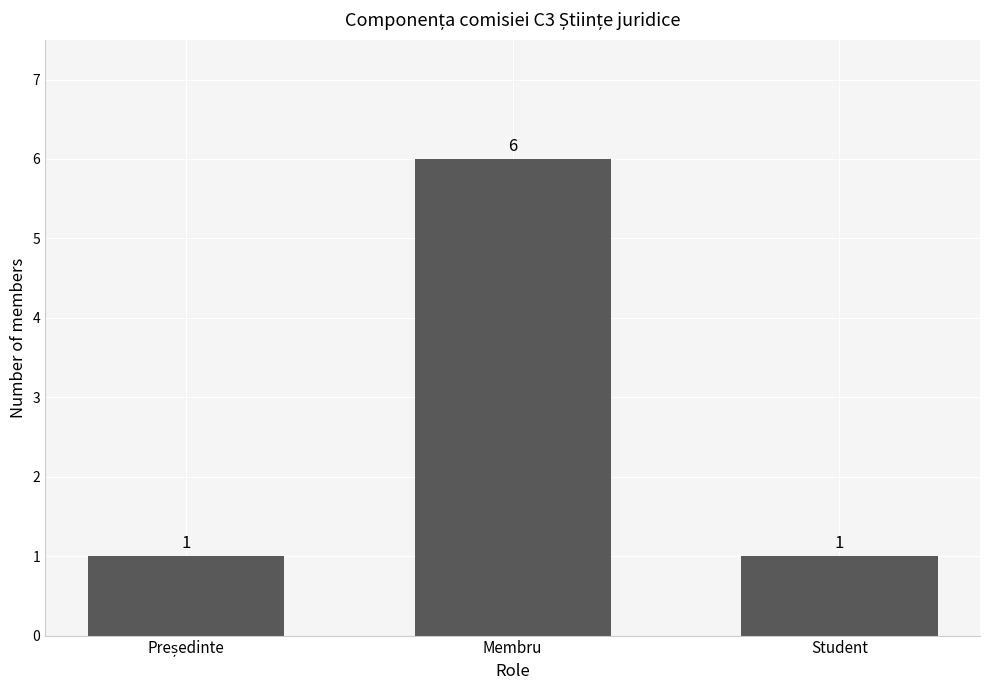

Between Membru and Student, which is larger?

Membru